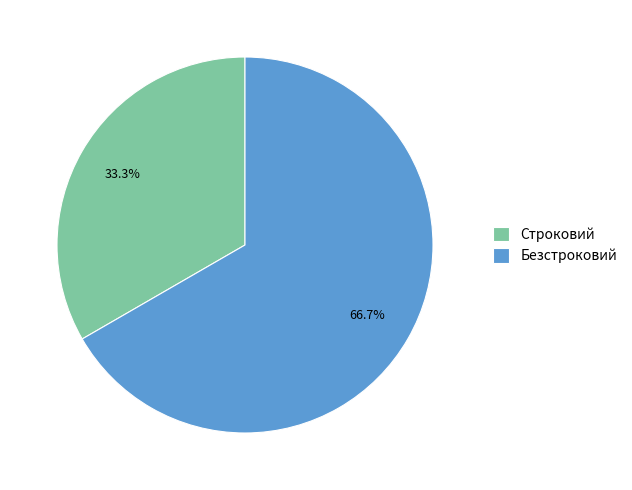

What percentage is the Безстроковий slice, to the nearest percent?

67%